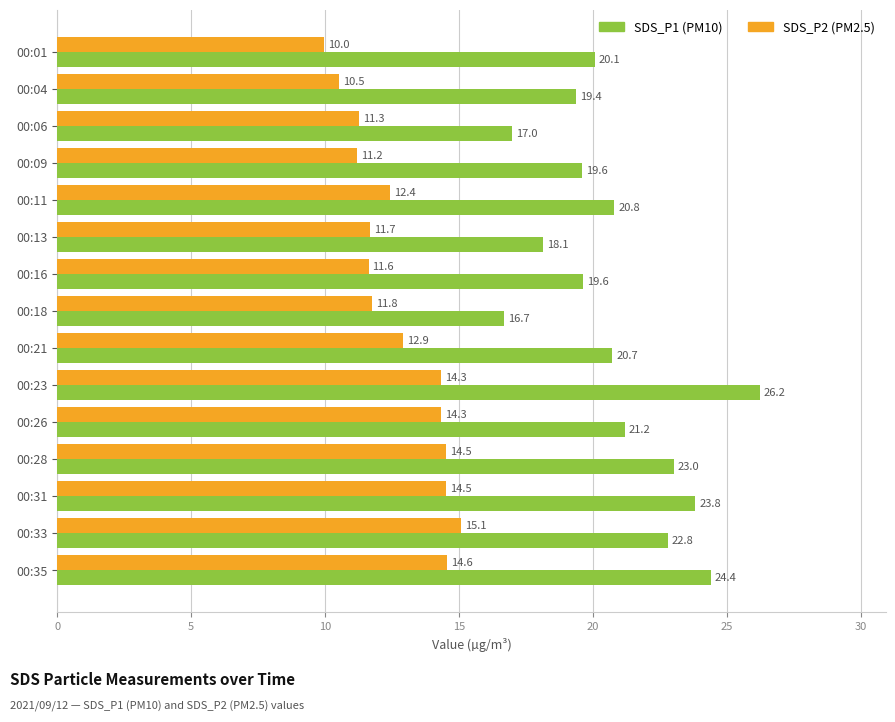

What is the greatest value displayed?

26.2